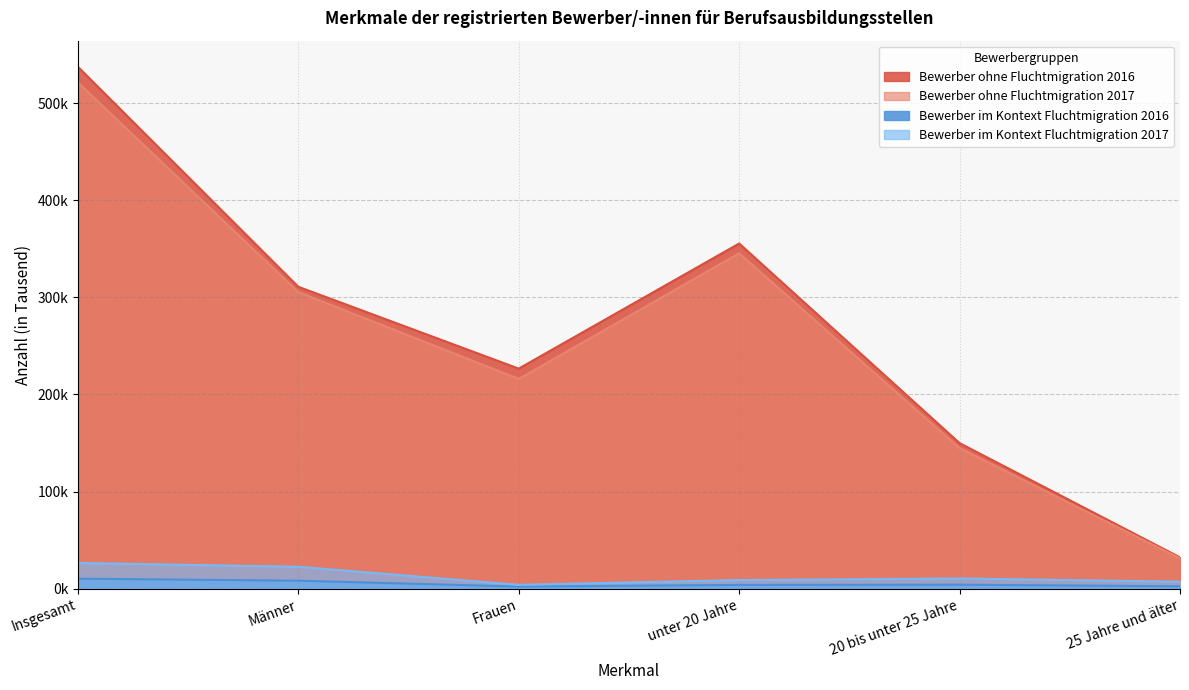

List the labels in order of Bewerber im Kontext Fluchtmigration 2017 value, smallest first.

Frauen, 25 Jahre und älter, unter 20 Jahre, 20 bis unter 25 Jahre, Männer, Insgesamt